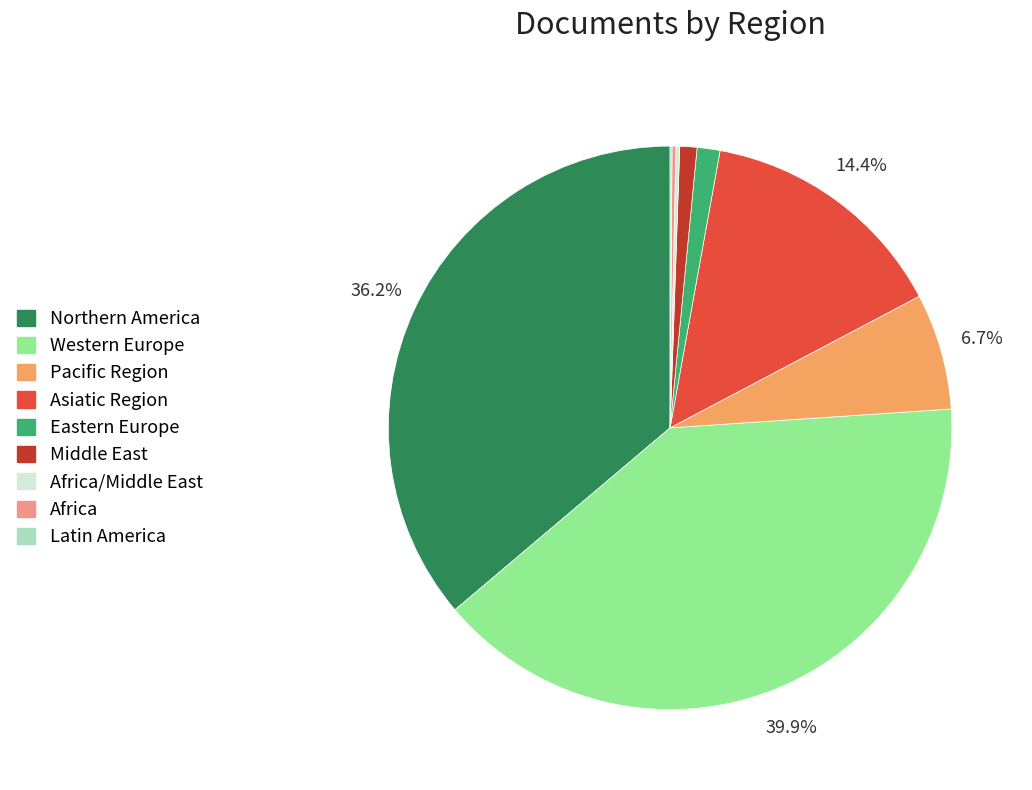

Is there any slice that represents more than half of the pie?

No